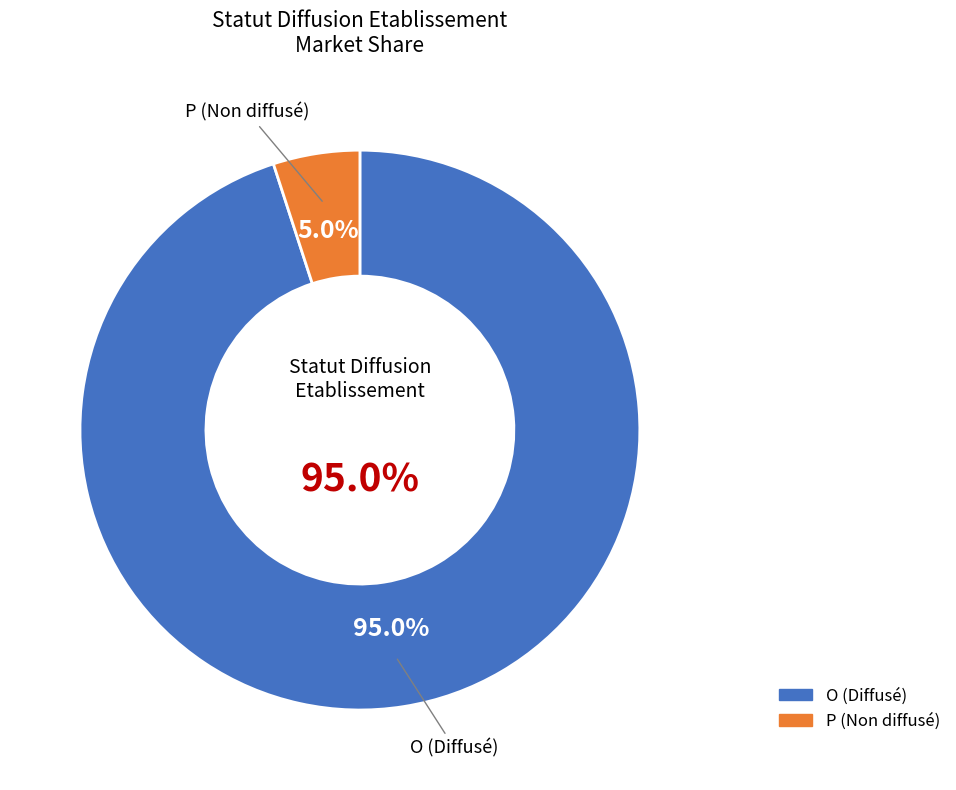

What is the ratio of the value at P to the value at O?

0.1